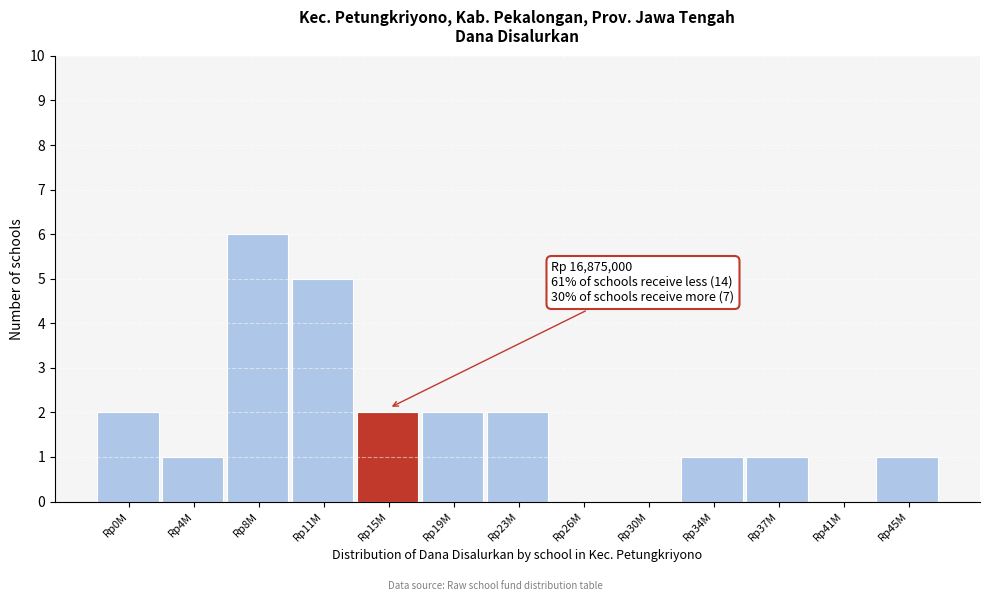

Reading left to right, list all the values displayed in this chart.

Rp0M=2	Rp4M=1	Rp8M=6	Rp11M=5	Rp15M=2	Rp19M=2	Rp23M=2	Rp26M=0	Rp30M=0	Rp34M=1	Rp37M=1	Rp41M=0	Rp45M=1